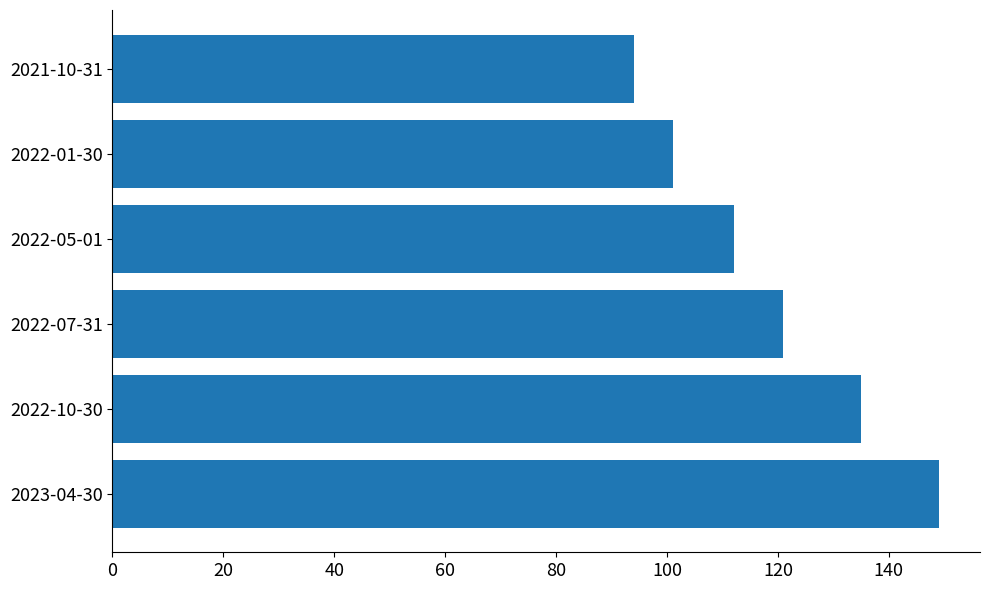

How many bars are there in total?

6